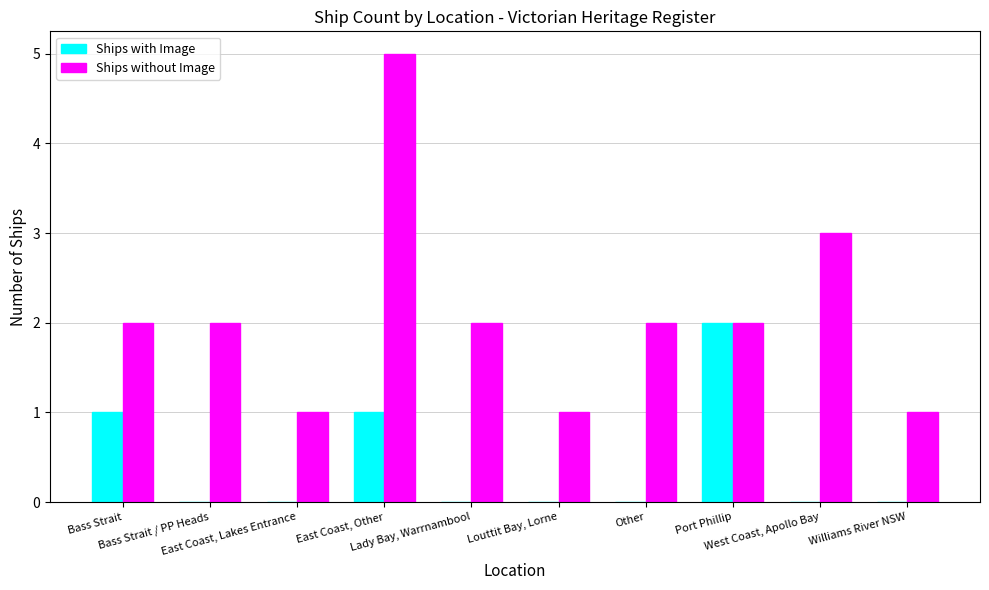

Does the chart contain stacked bars?

No